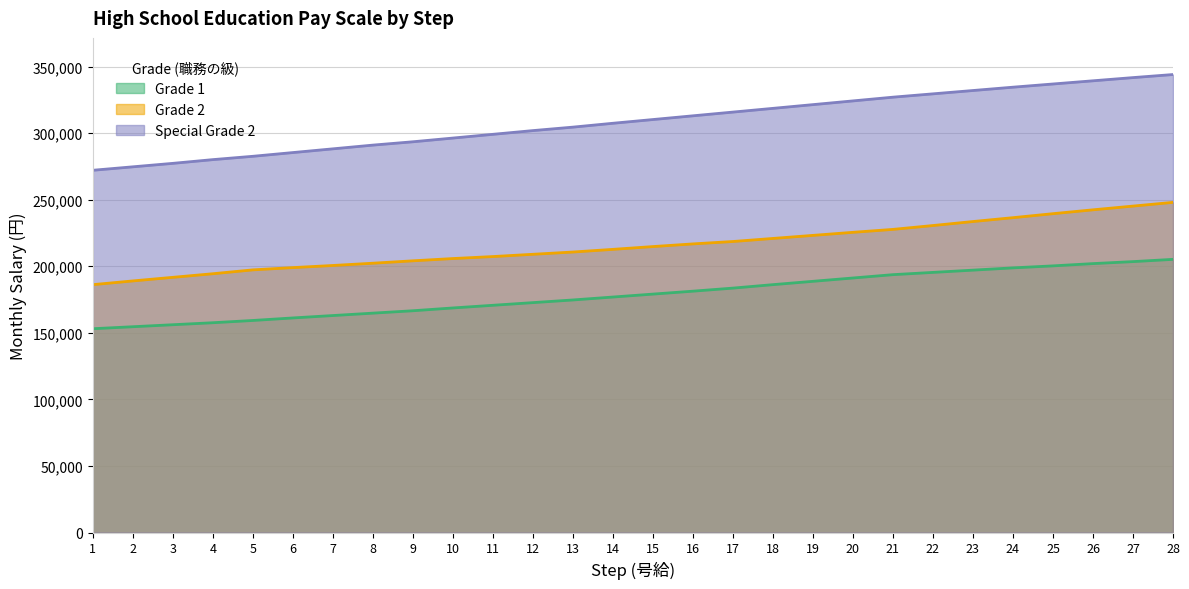

Rank the series by their maximum value, from highest to lowest.

Special Grade 2, Grade 2, Grade 1